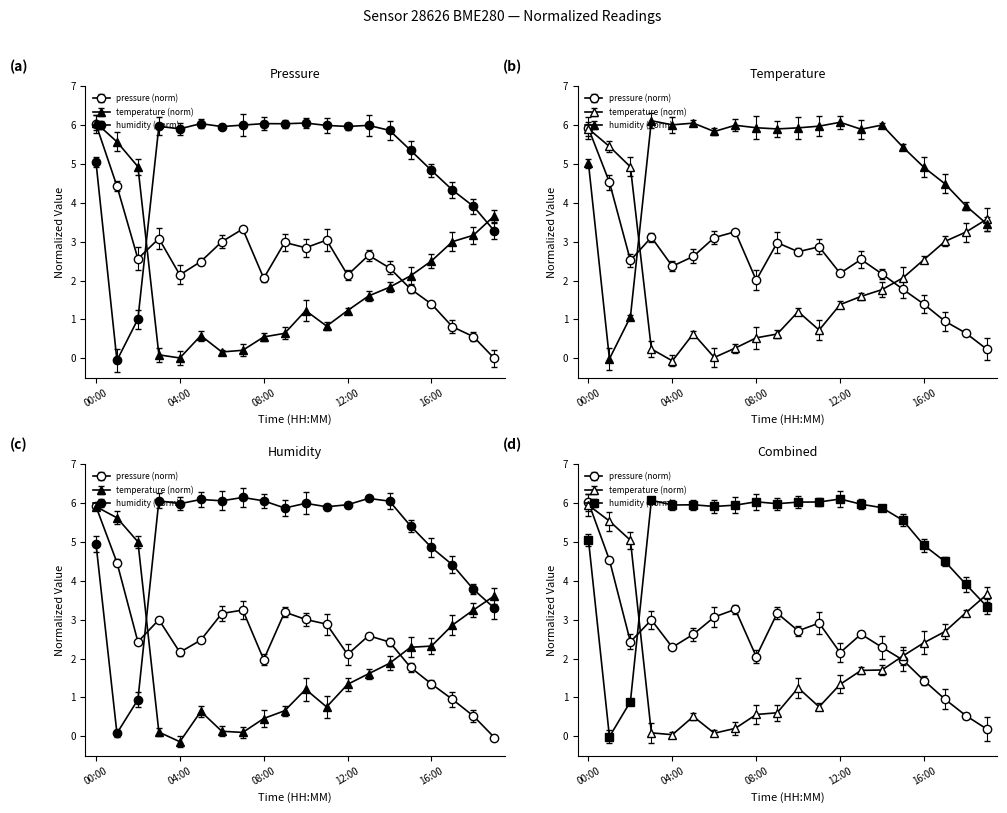

How many lines are shown in the chart?

3